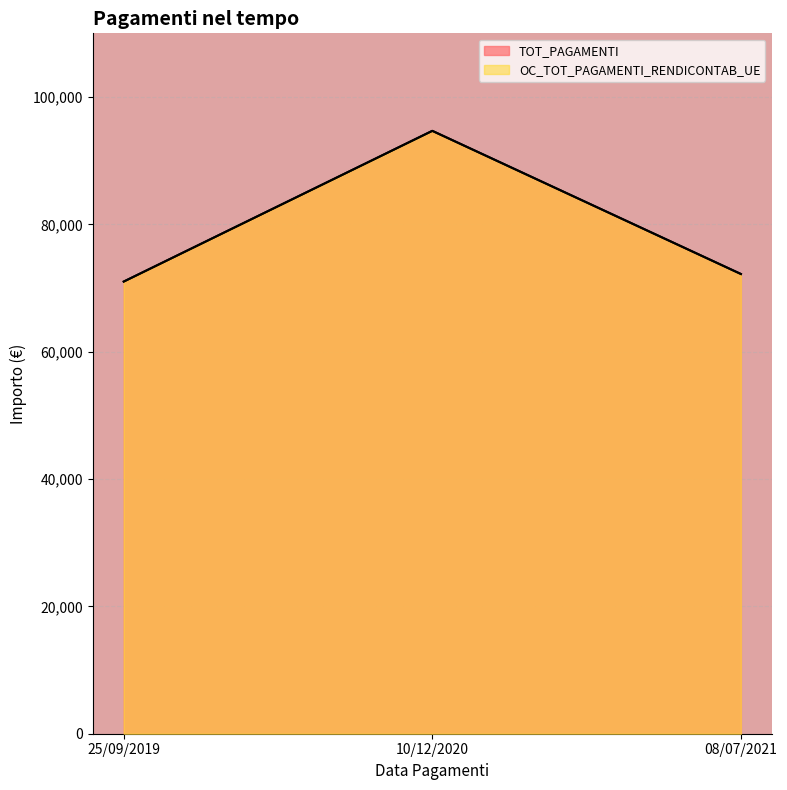

What is the total value across all series at 08/07/2021?

144405.3